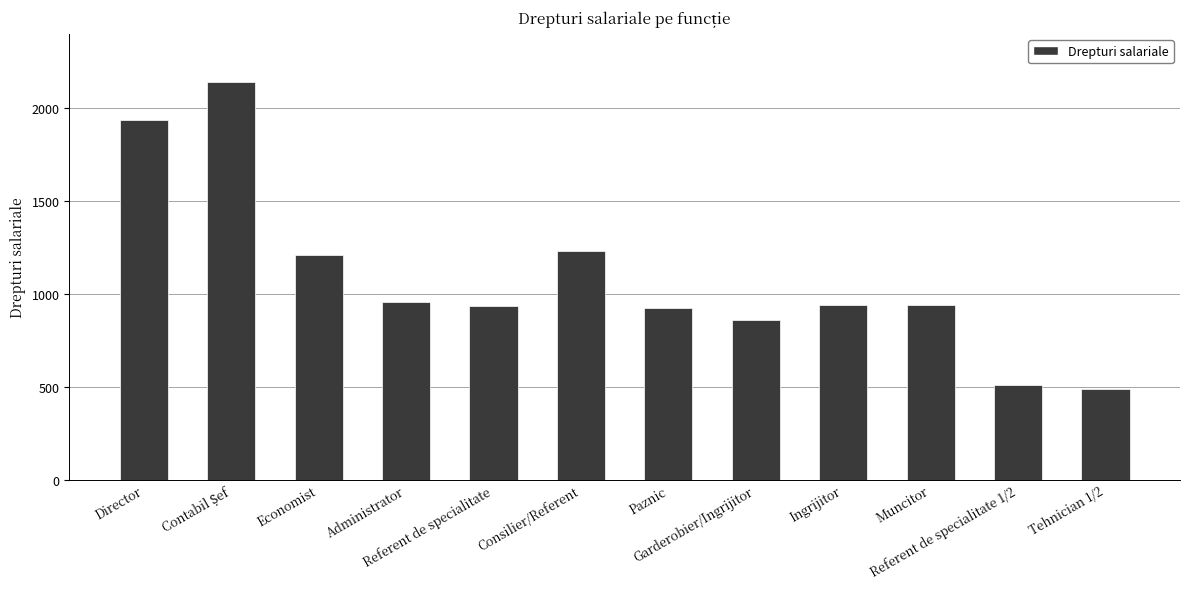

How many bars are there in total?

12